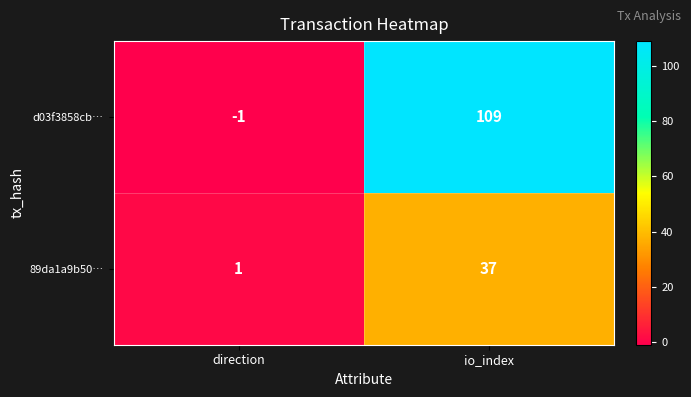

At direction, list the series in order from smallest to largest.

d03f3858cb…, 89da1a9b50…